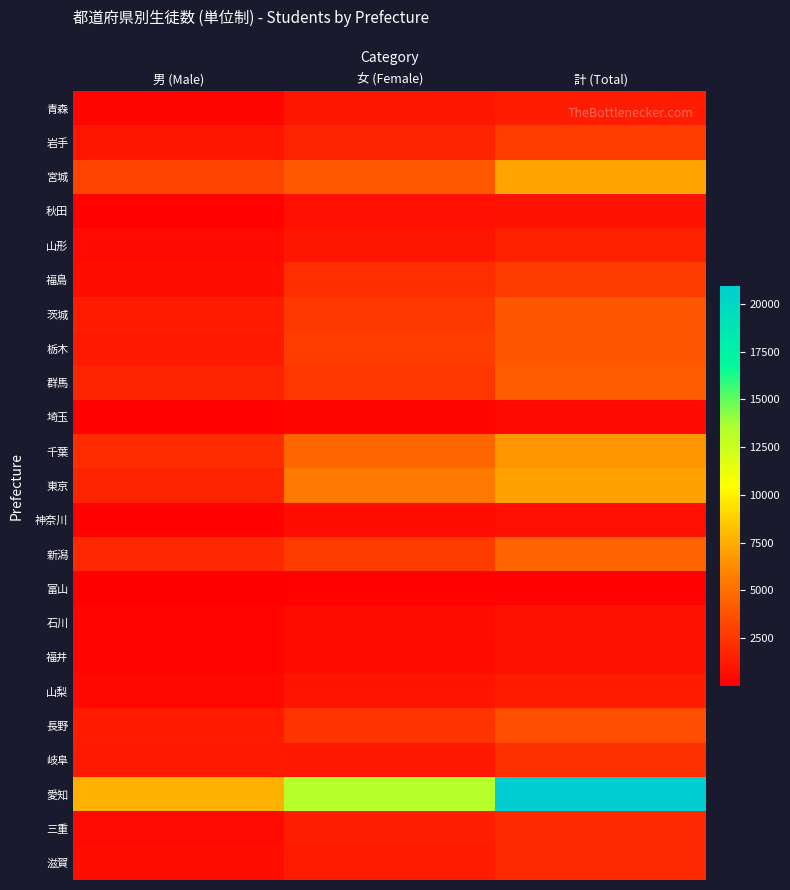

Reading right to left, what are all the values shown in this chart?

青森: 計 (Total)=1354	女 (Female)=1064	男 (Male)=290
岩手: 計 (Total)=2757	女 (Female)=1716	男 (Male)=1041
宮城: 計 (Total)=7156	女 (Female)=4060	男 (Male)=3096
秋田: 計 (Total)=933	女 (Female)=782	男 (Male)=151
山形: 計 (Total)=1490	女 (Female)=1069	男 (Male)=421
福島: 計 (Total)=2745	女 (Female)=2055	男 (Male)=690
茨城: 計 (Total)=3938	女 (Female)=2613	男 (Male)=1325
栃木: 計 (Total)=3980	女 (Female)=2799	男 (Male)=1181
群馬: 計 (Total)=4180	女 (Female)=2519	男 (Male)=1661
埼玉: 計 (Total)=473	女 (Female)=314	男 (Male)=159
千葉: 計 (Total)=6690	女 (Female)=4647	男 (Male)=2043
東京: 計 (Total)=7067	女 (Female)=5409	男 (Male)=1658
神奈川: 計 (Total)=777	女 (Female)=625	男 (Male)=152
新潟: 計 (Total)=4582	女 (Female)=2734	男 (Male)=1848
富山: 計 (Total)=120	女 (Female)=113	男 (Male)=7
石川: 計 (Total)=897	女 (Female)=666	男 (Male)=231
福井: 計 (Total)=847	女 (Female)=618	男 (Male)=229
山梨: 計 (Total)=1348	女 (Female)=949	男 (Male)=399
長野: 計 (Total)=3592	女 (Female)=2394	男 (Male)=1198
岐阜: 計 (Total)=2219	女 (Female)=1104	男 (Male)=1115
愛知: 計 (Total)=20951	女 (Female)=13283	男 (Male)=7668
三重: 計 (Total)=1951	女 (Female)=1437	男 (Male)=514
滋賀: 計 (Total)=1965	女 (Female)=1313	男 (Male)=652